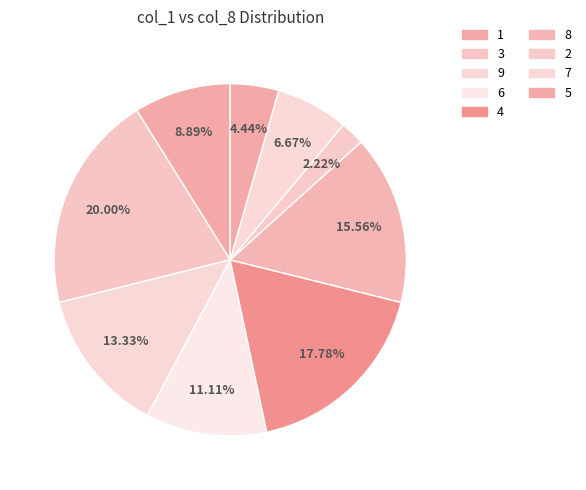

To the nearest percent, what is the combined percentage of 6 and 1?

20%